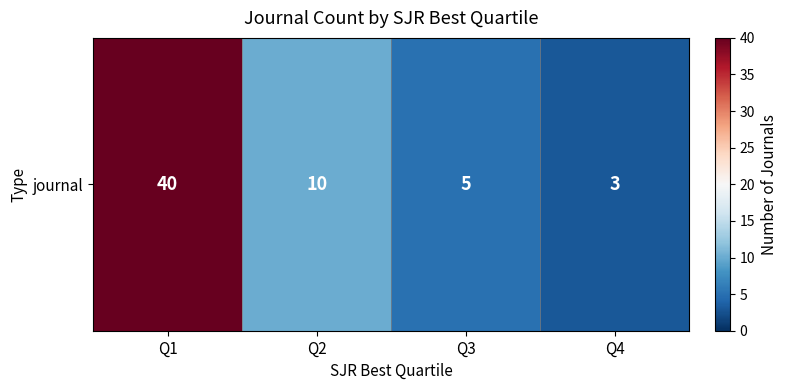

What is the difference between the maximum and second lowest values?

35